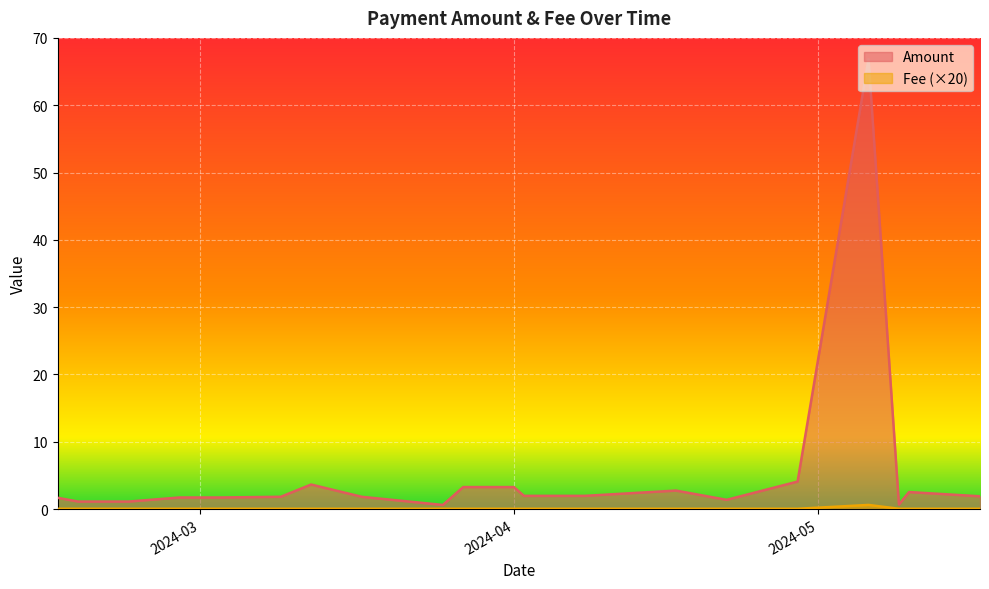

What is the maximum value for Amount?

66.8